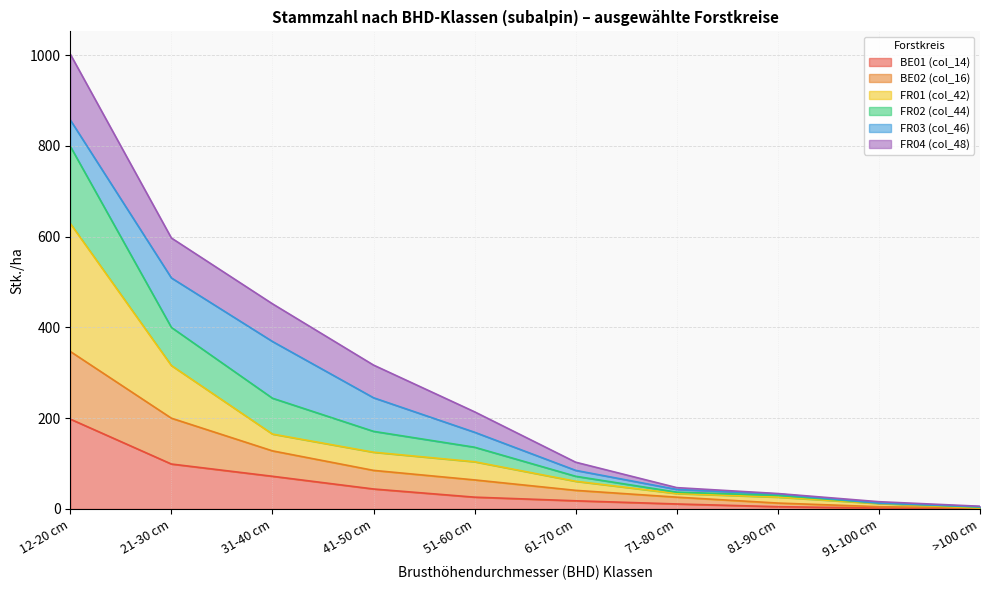

At which label does BE01 (col_14) reach its peak?

12-20 cm